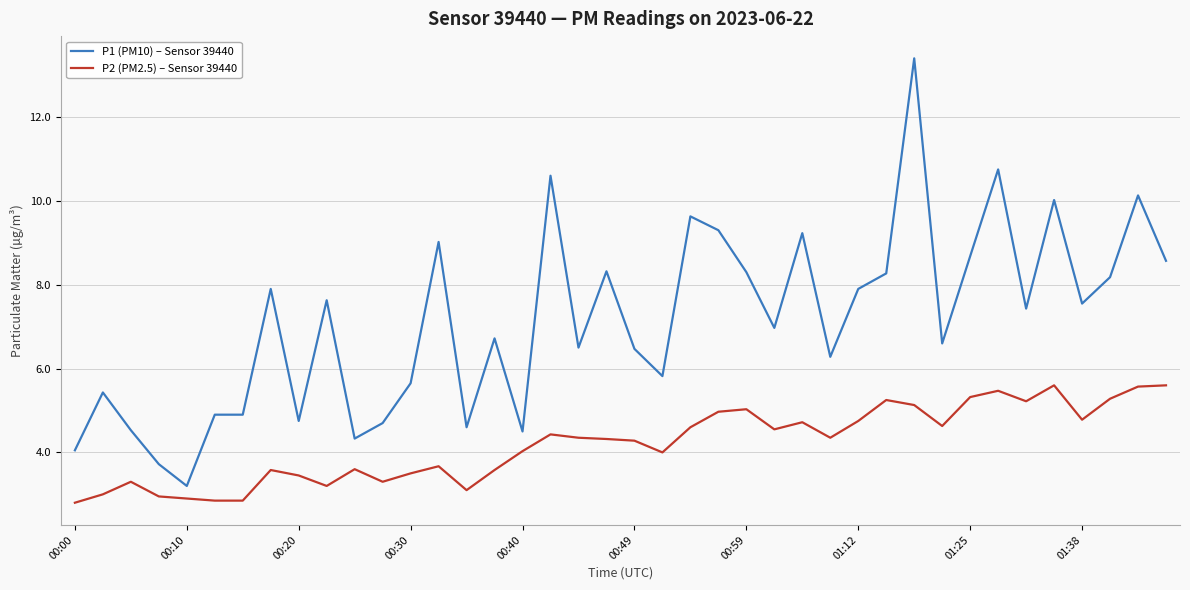

What is the maximum value for P1 (PM10) – Sensor 39440?

13.4